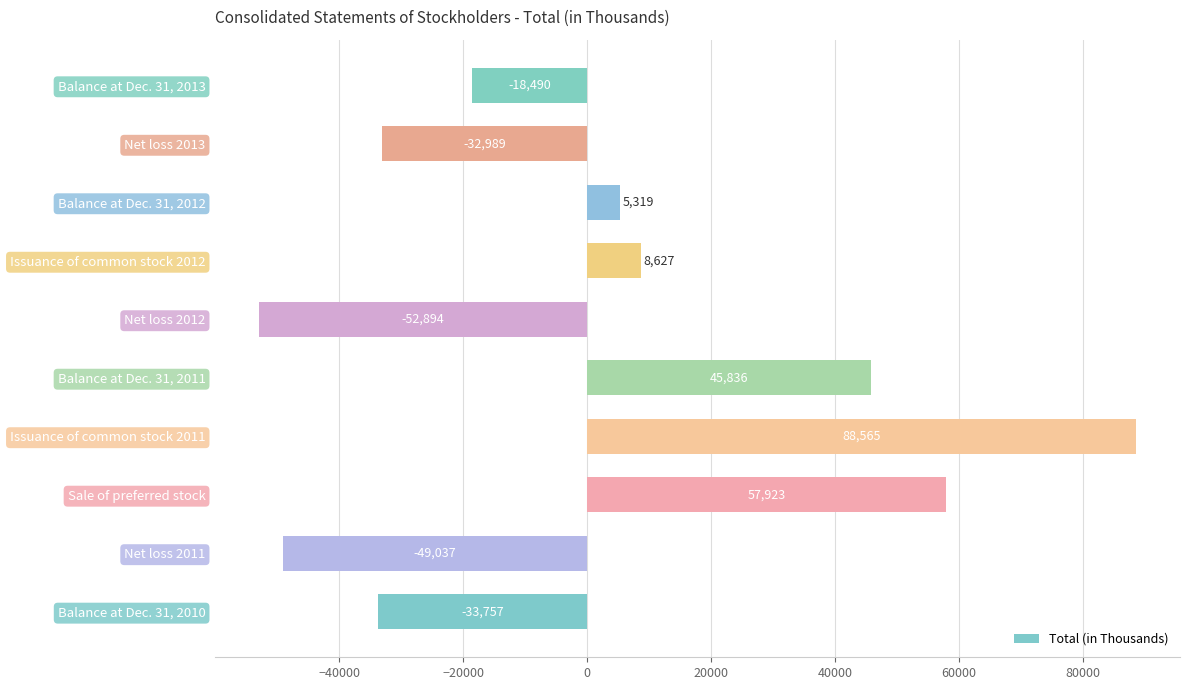

How many values are below 5319?

5